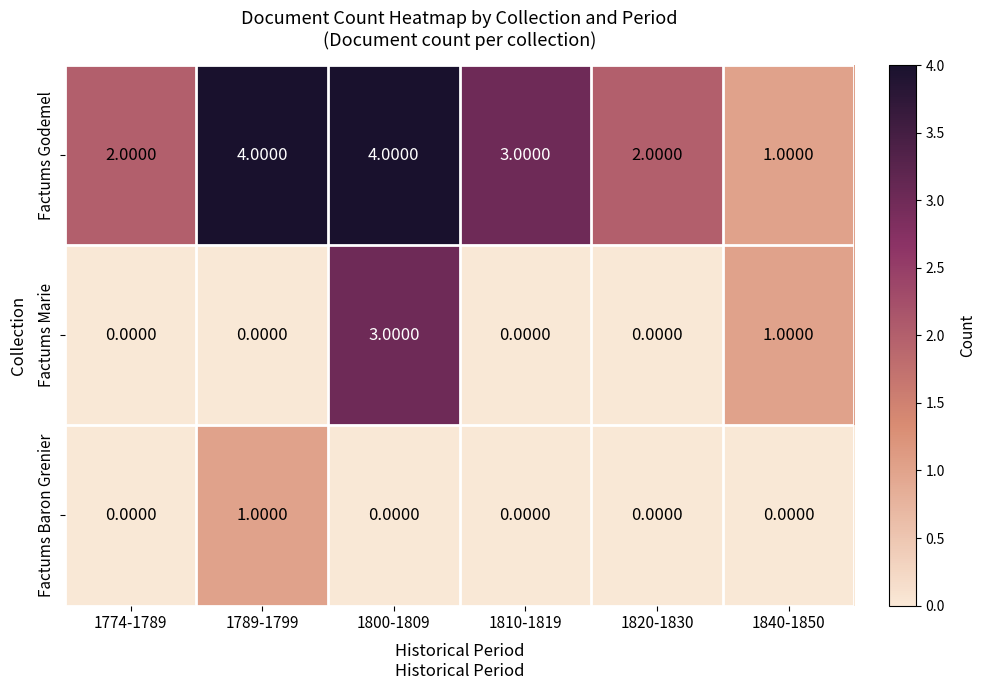

What is the spread (max minus min) of values at 1810-1819?

3